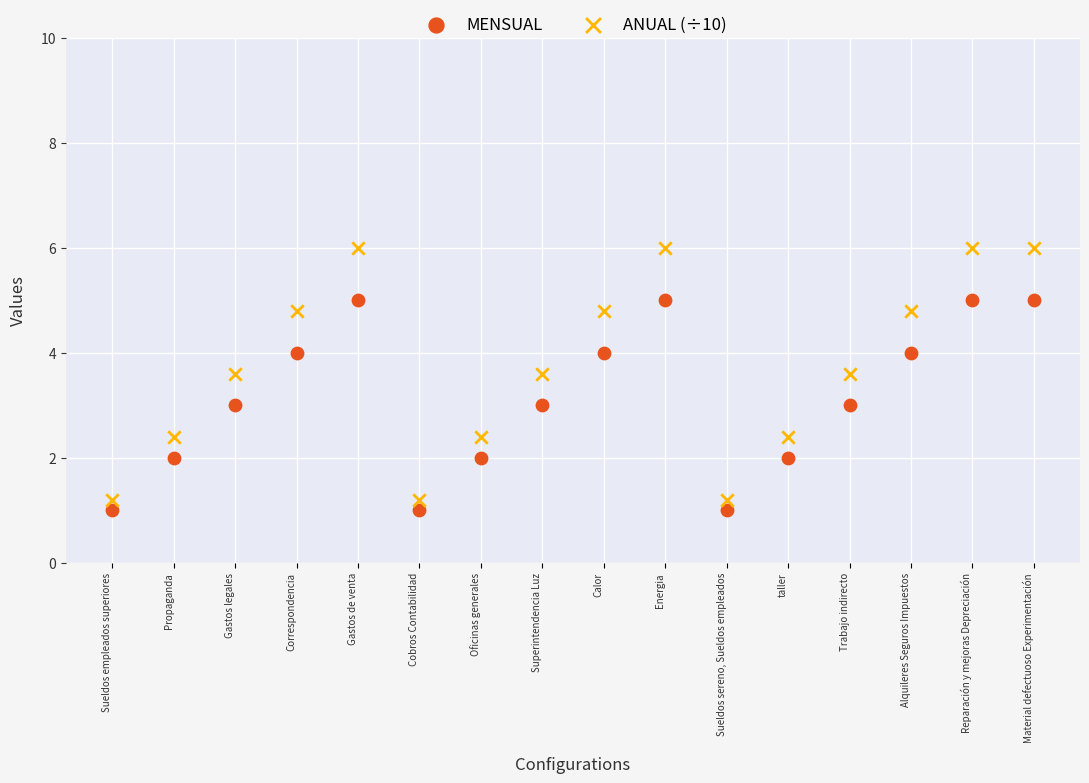

Which series has the widest spread of Y values?

ANUAL (÷10)